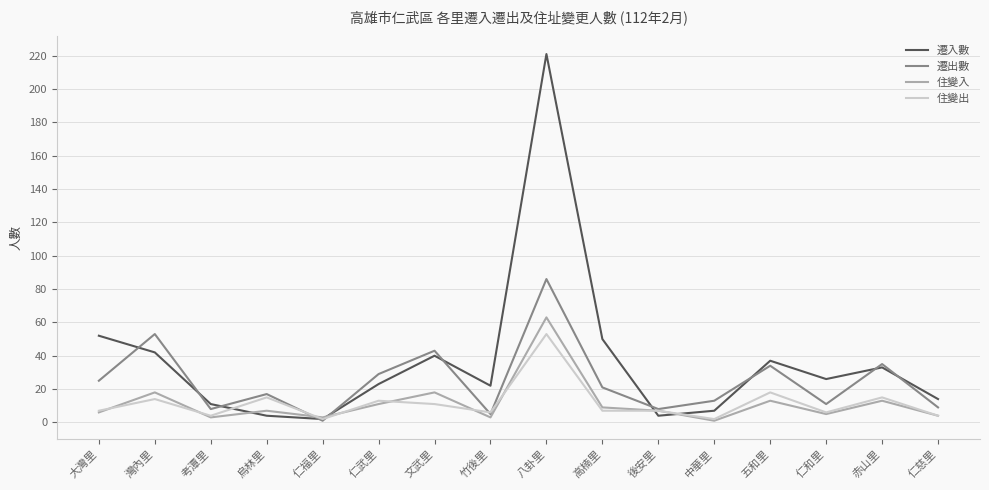

List the series in order of their peak value, lowest first.

住變出, 住變入, 遷出數, 遷入數